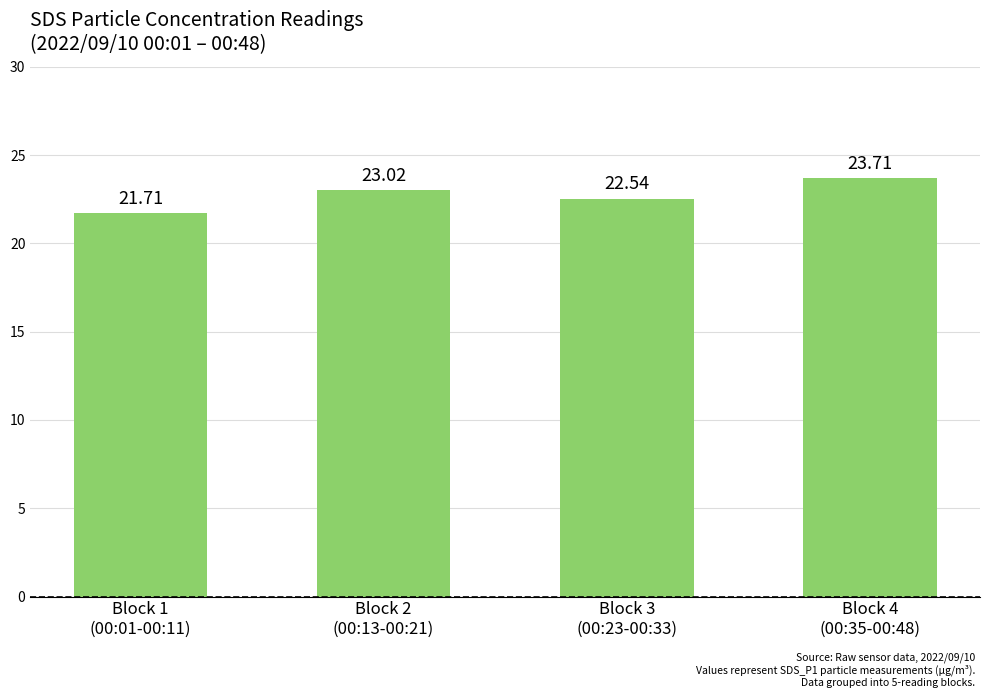

At which label is the value closest to 22?

Block 1
(00:01-00:11)